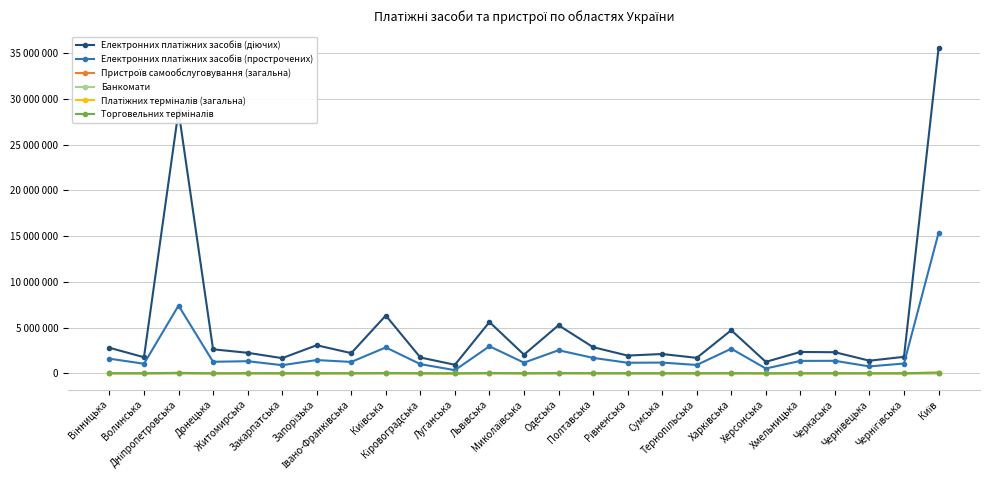

Where is Електронних платіжних засобів (прострочених) nearest to the value 7844217?

Дніпропетровська